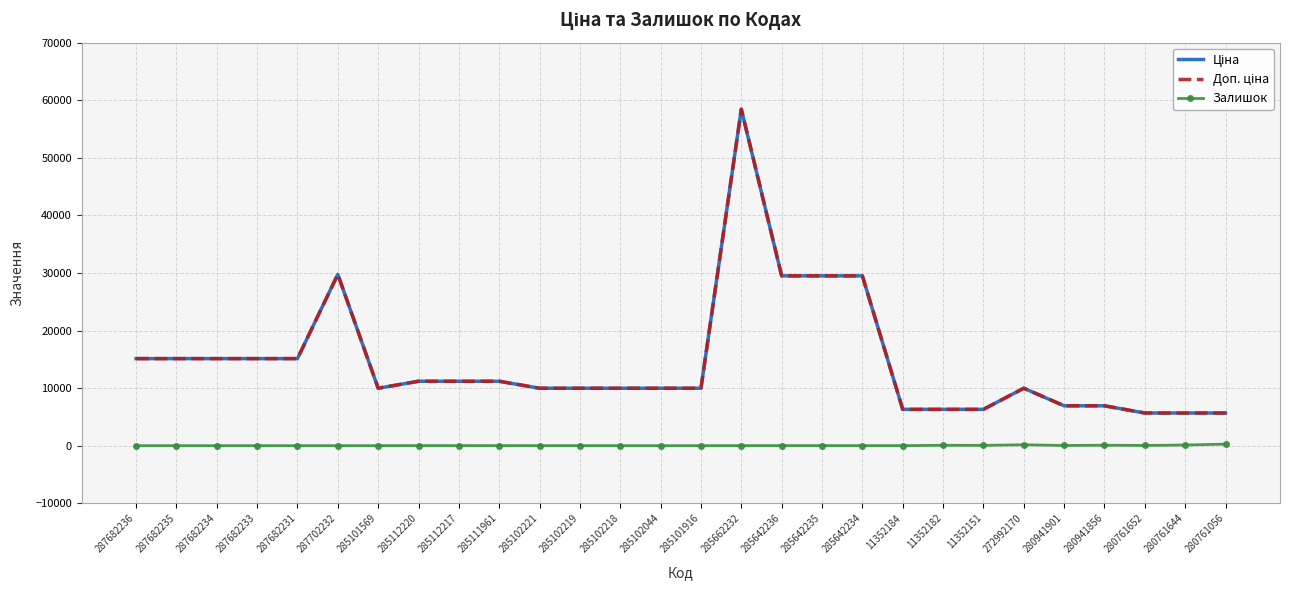

What is the maximum value for Доп. ціна?

58426.5